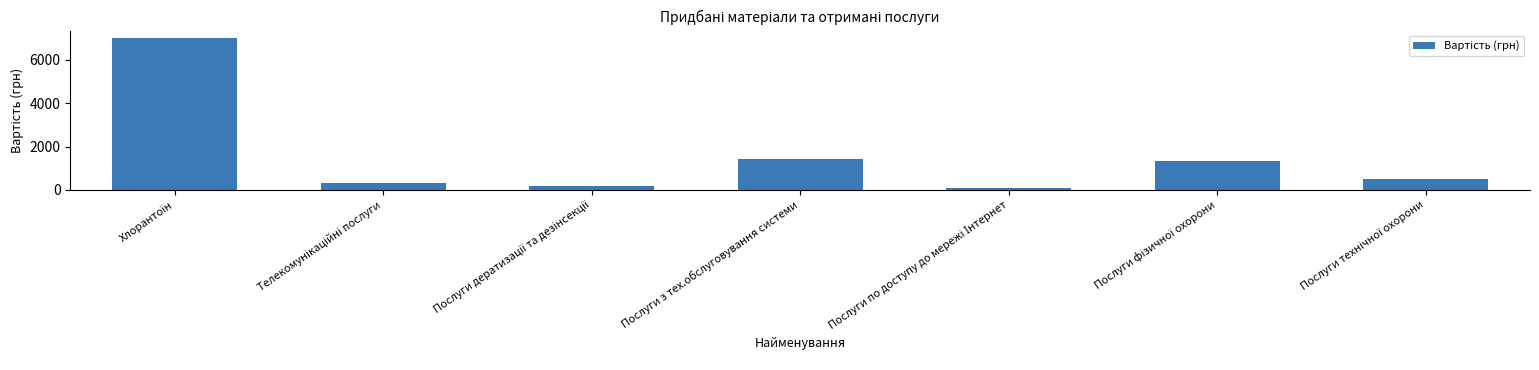

At which label is the value closest to 3550?

Послуги з тех.обслуговування системи